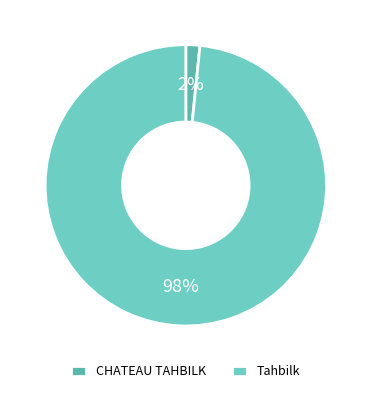

What percentage is NOT represented by Tahbilk?

1.6%